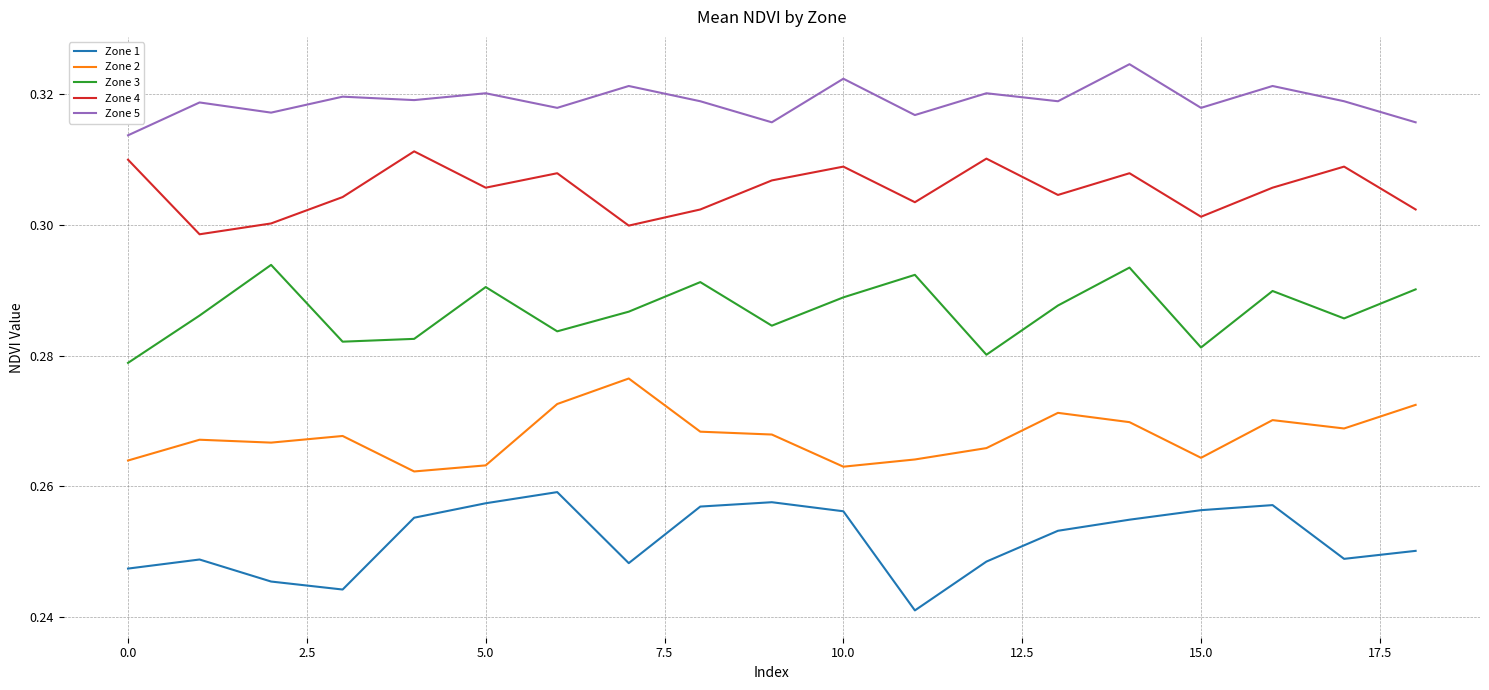

In Zone 1, how many points are higher than both neighbors (excluding endpoints)?

4